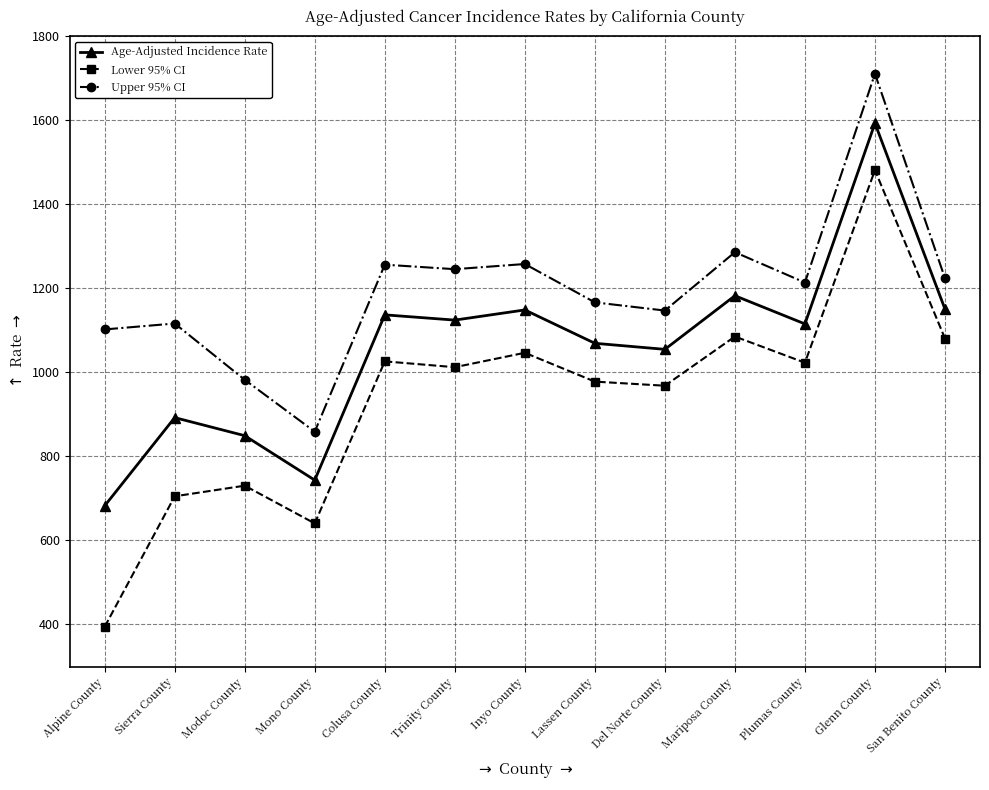

Where is the first local maximum for Upper 95% CI?

Sierra County